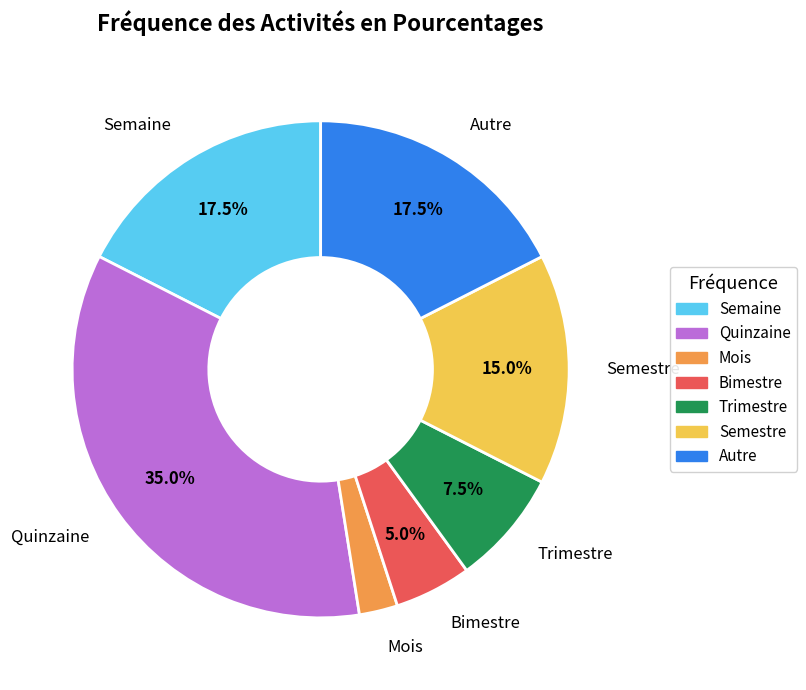

Does Trimestre represent more than half of the total?

No